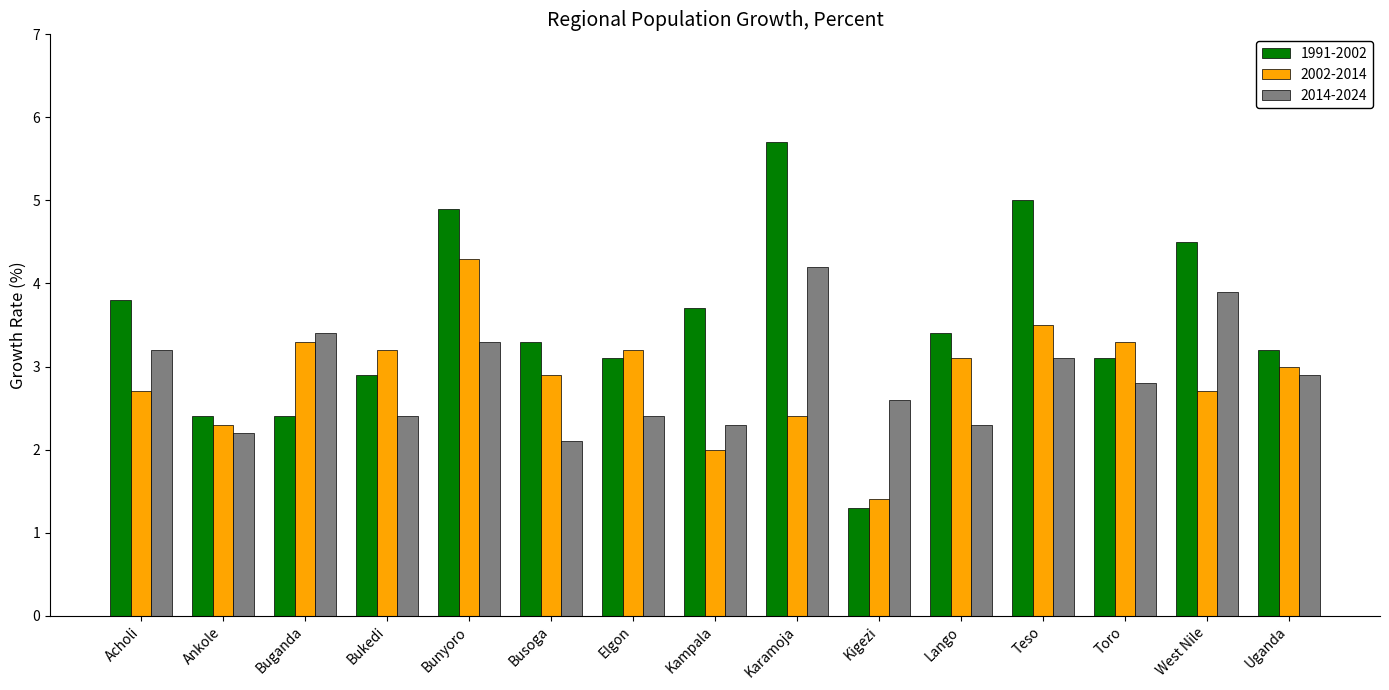

What is the difference between the highest and lowest values at Busoga?

1.2